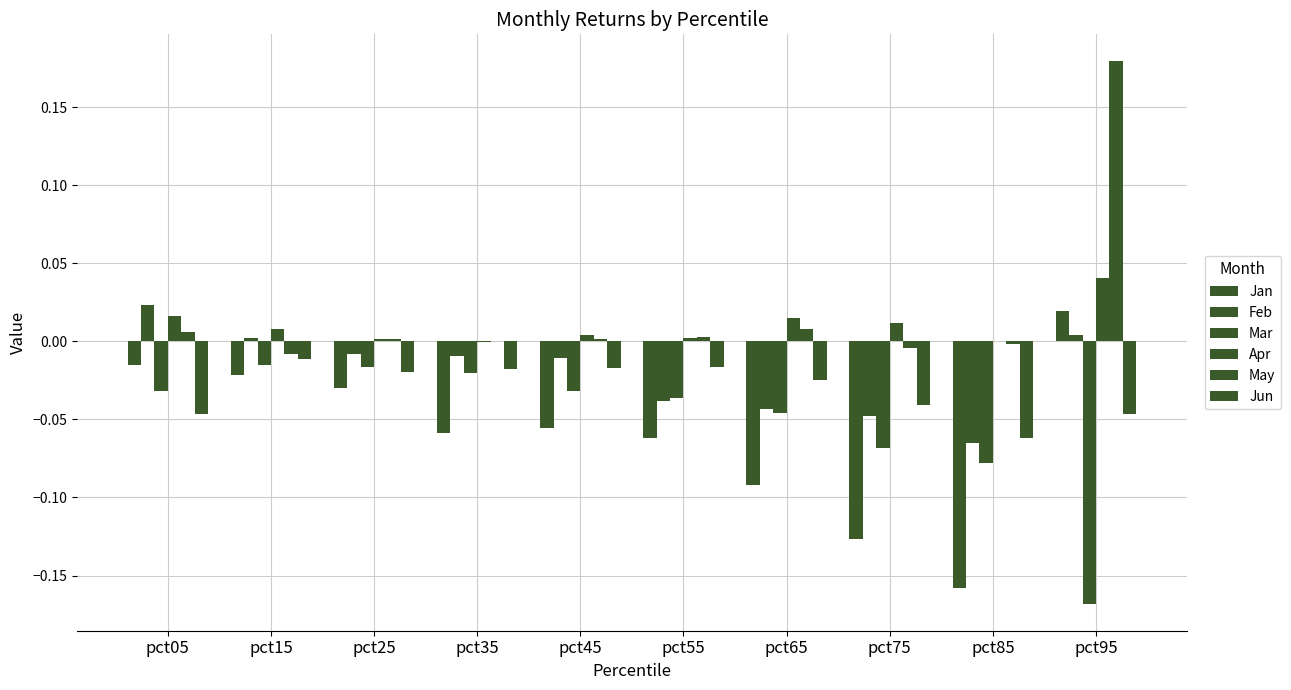

At which label does May reach its minimum?

pct15